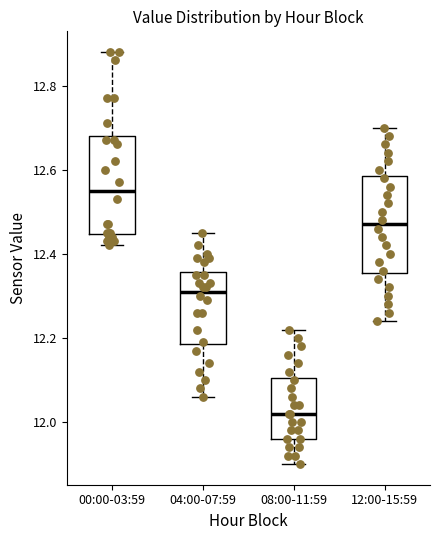

Which box's median line is the highest?

00:00-03:59